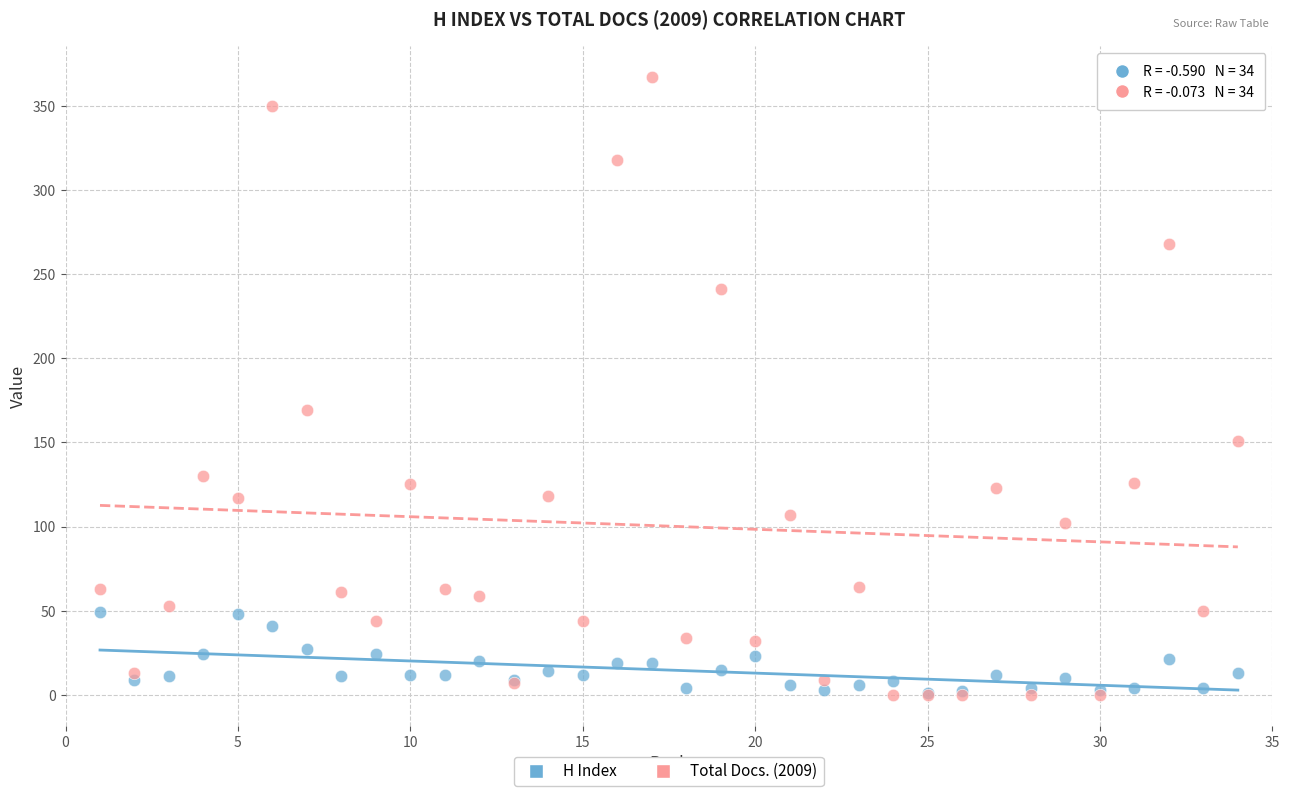

In the Total Docs. (2009) series, what Y value is closest to 183?

169